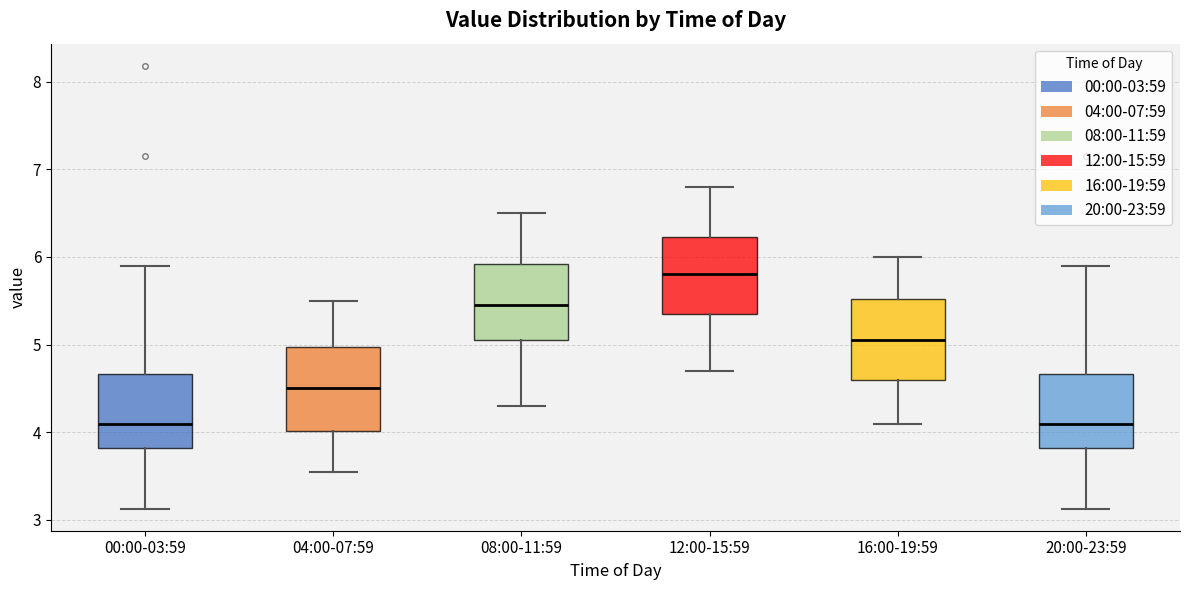

Reading left to right, read every box against the y-axis: the position of its median line, the range the box covers, and the ends of its whiskers. The values are not printed on the chart, so give them approximately, as read against the axis.

00:00-03:59: median 4.1, box 3.8 to 4.7, whiskers 3.1 to 5.9
04:00-07:59: median 4.5, box 4.0 to 5.0, whiskers 3.6 to 5.5
08:00-11:59: median 5.5, box 5.1 to 5.9, whiskers 4.3 to 6.5
12:00-15:59: median 5.8, box 5.4 to 6.2, whiskers 4.7 to 6.8
16:00-19:59: median 5.1, box 4.6 to 5.5, whiskers 4.1 to 6.0
20:00-23:59: median 4.1, box 3.8 to 4.7, whiskers 3.1 to 5.9